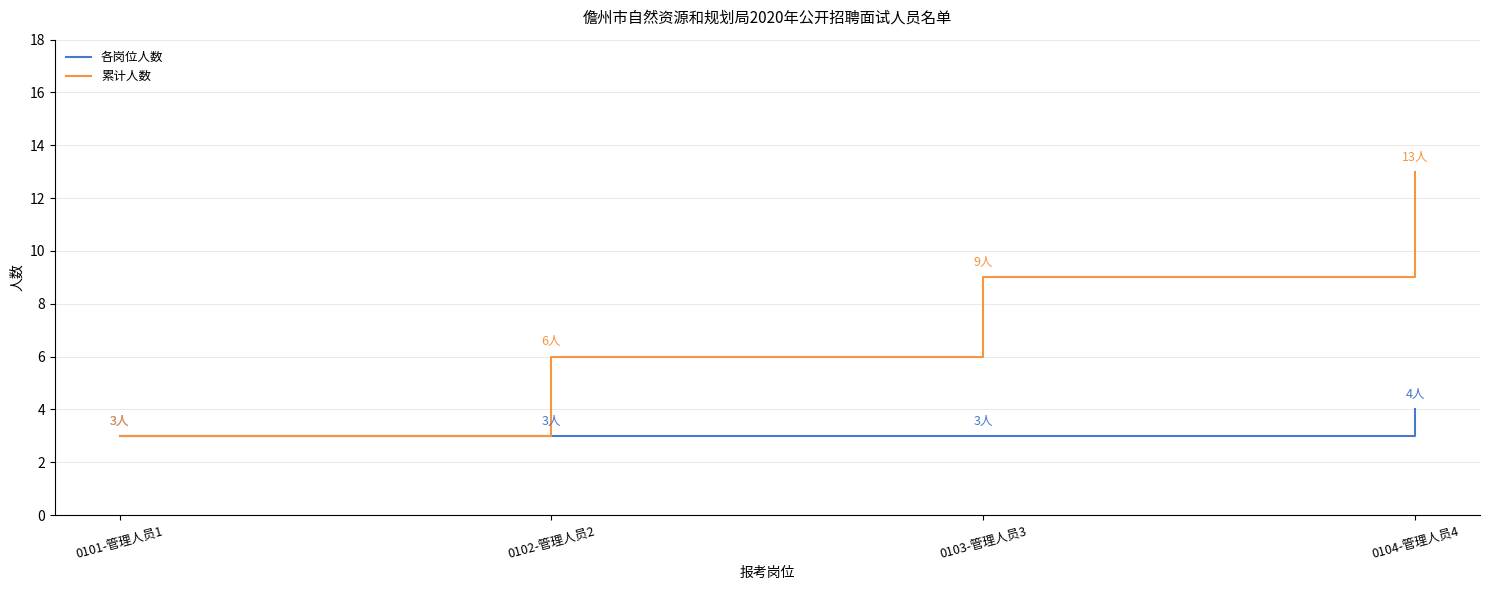

Which series changed the most between 0101-管理人员1 and 0102-管理人员2?

累计人数